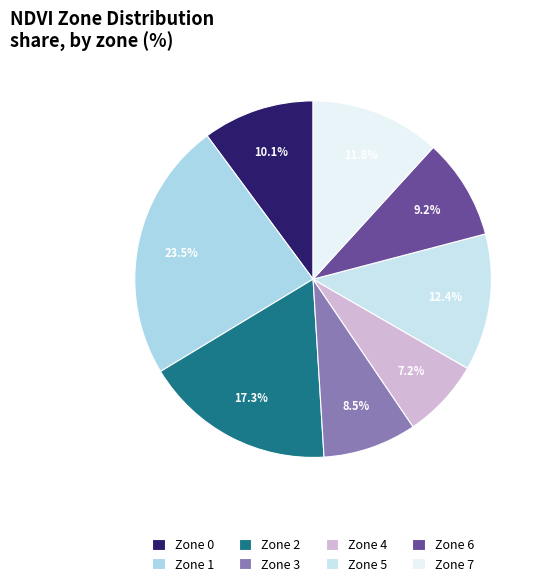

How many slices are in this pie chart?

8